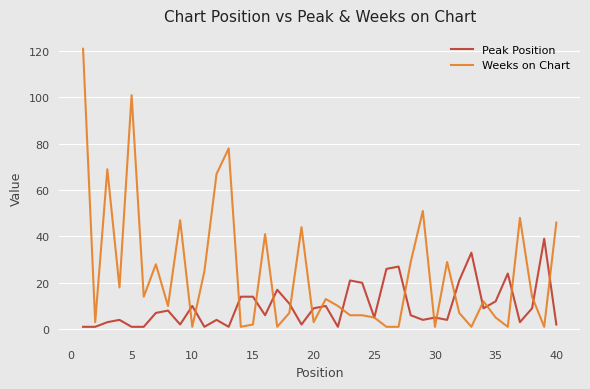

Reading left to right, extract all data points from this chart.

Peak Position: 1	1	3	4	1	1	7	8	2	10	1	4	1	14	14	6	17	11	2	9	10	1	21	20	5	26	27	6	4	5	4	21	33	9	12	24	3	9	39	2
Weeks on Chart: 121	3	69	18	101	14	28	10	47	1	25	67	78	1	2	41	1	7	44	3	13	10	6	6	5	1	1	29	51	1	29	7	1	12	5	1	48	14	1	46